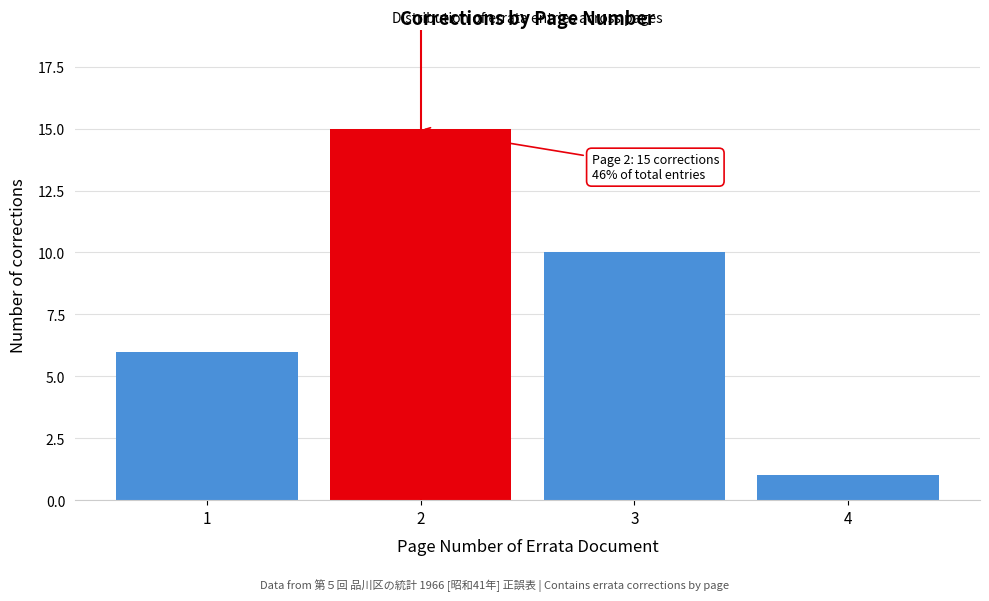

Reading right to left, what are all the values shown in this chart?

4=1	3=10	2=15	1=6